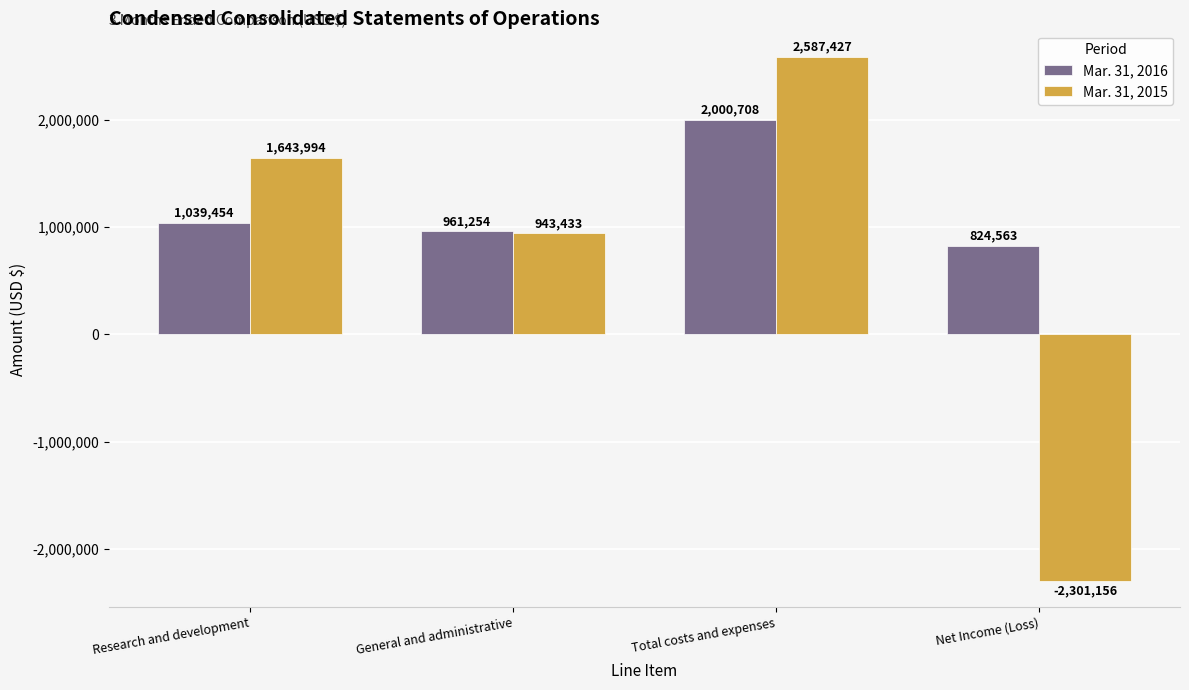

What is the maximum value for Mar. 31, 2015?

2587427